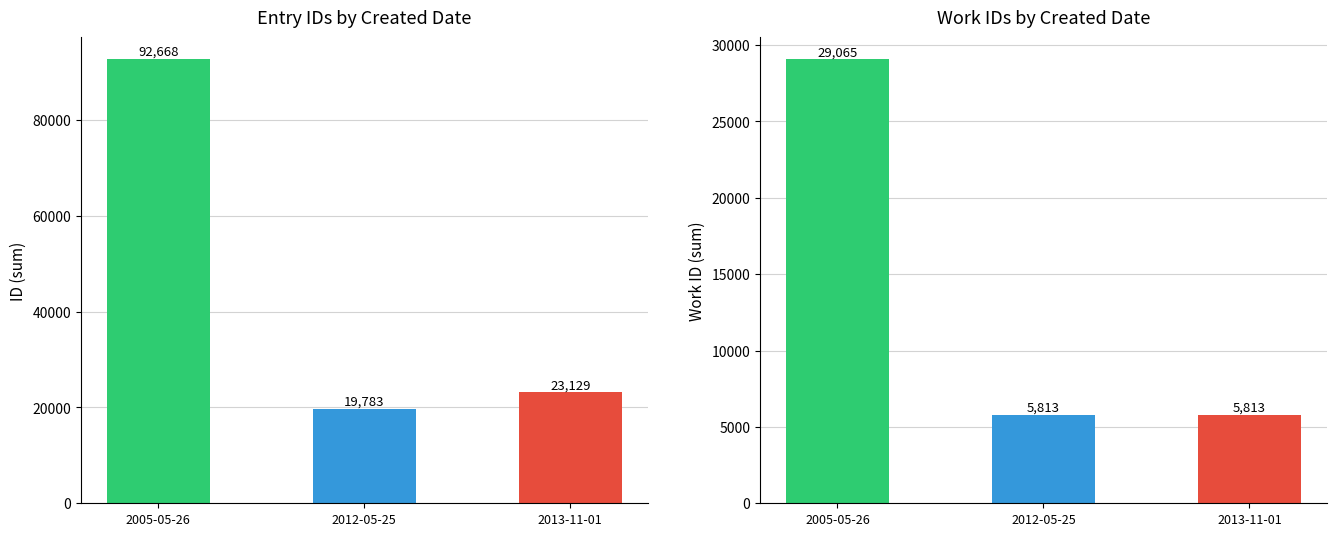

Read the work_id value at 2012-05-25.

5813